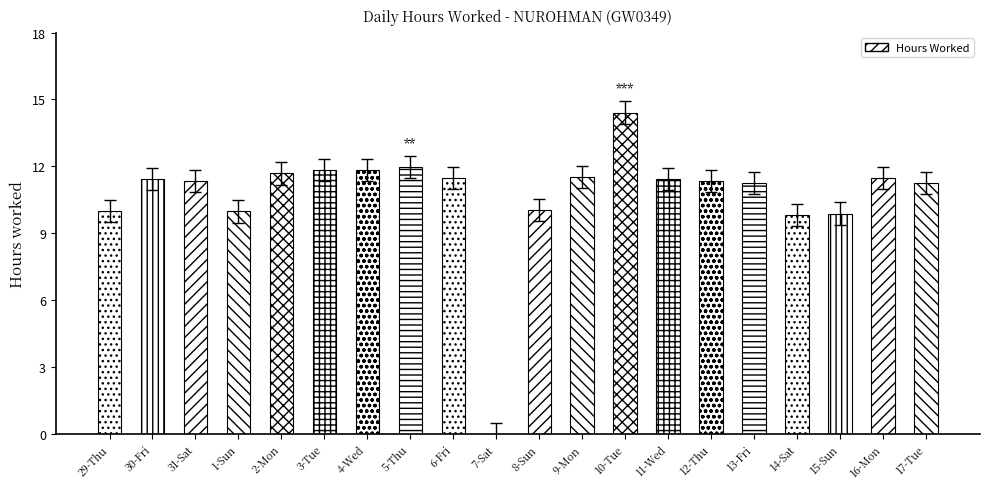

Between 1-Sun and 6-Fri, which is larger?

6-Fri